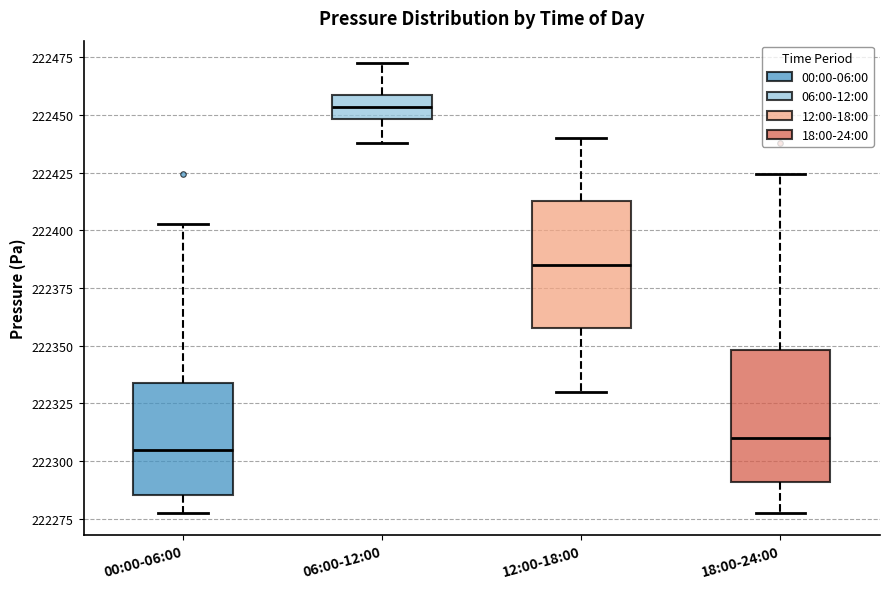

Which box's median line is the lowest?

00:00-06:00